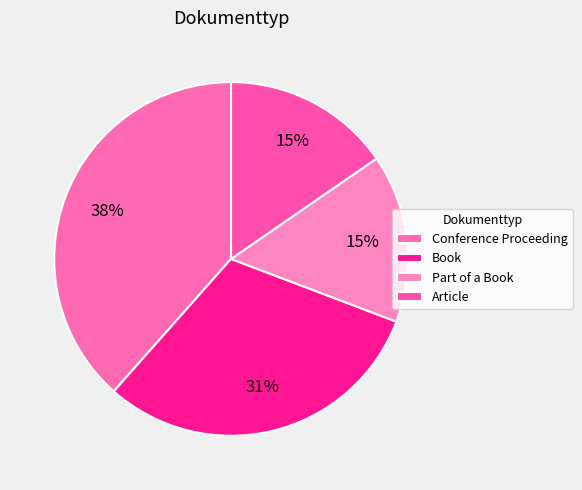

To the nearest percent, what is the difference between the Conference Proceeding and Article slice percentages?

23%